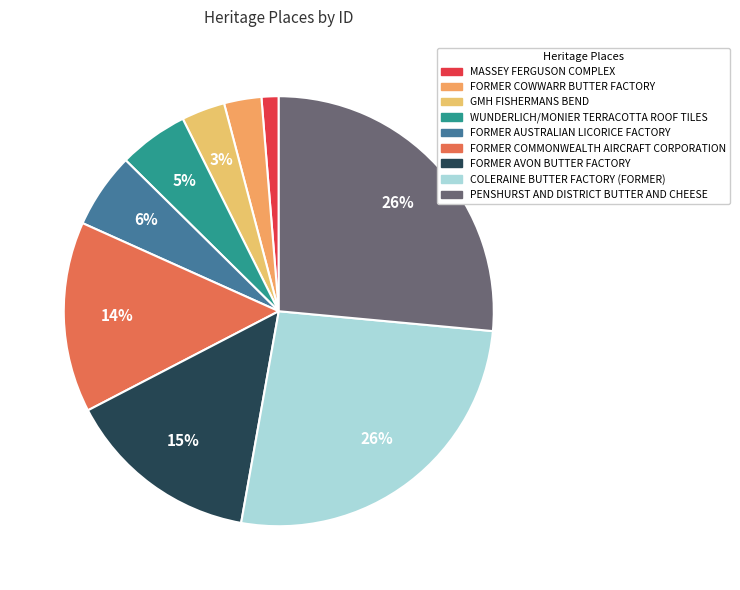

Which has a higher value, FORMER AUSTRALIAN LICORICE FACTORY or WUNDERLICH/MONIER TERRACOTTA ROOF TILES?

FORMER AUSTRALIAN LICORICE FACTORY